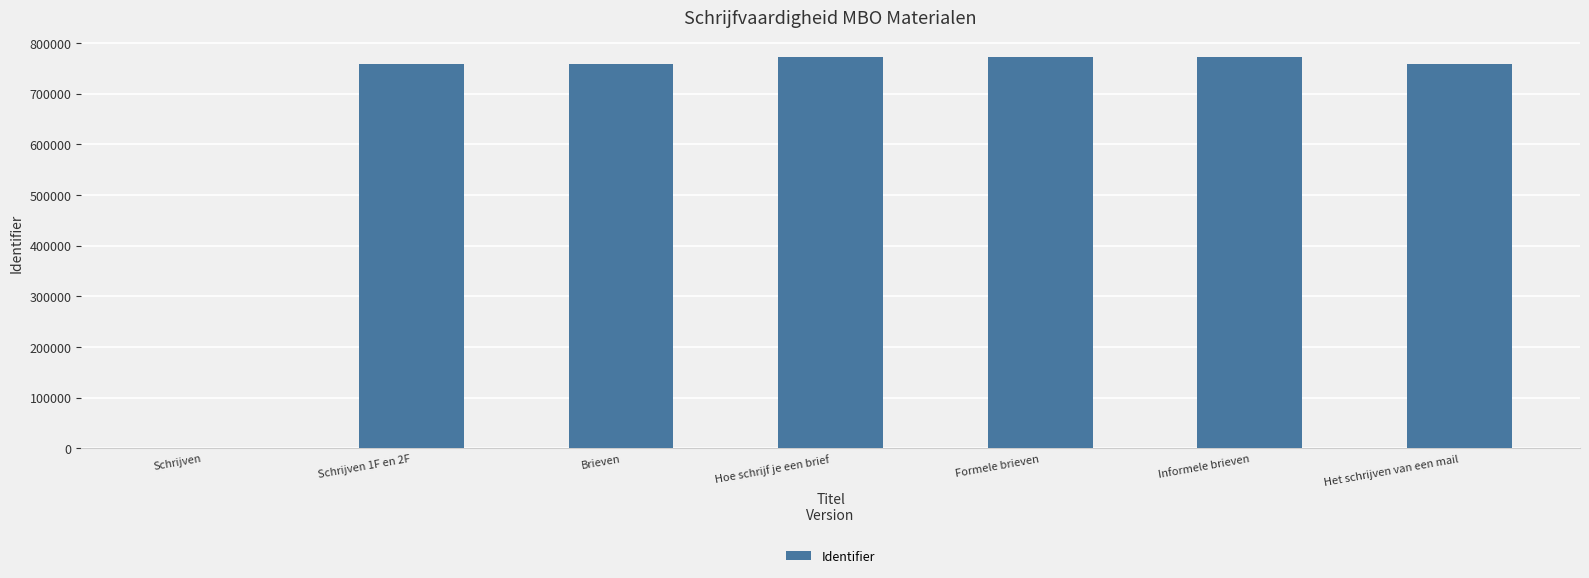

Which has a higher value, Schrijven or Informele brieven?

Informele brieven